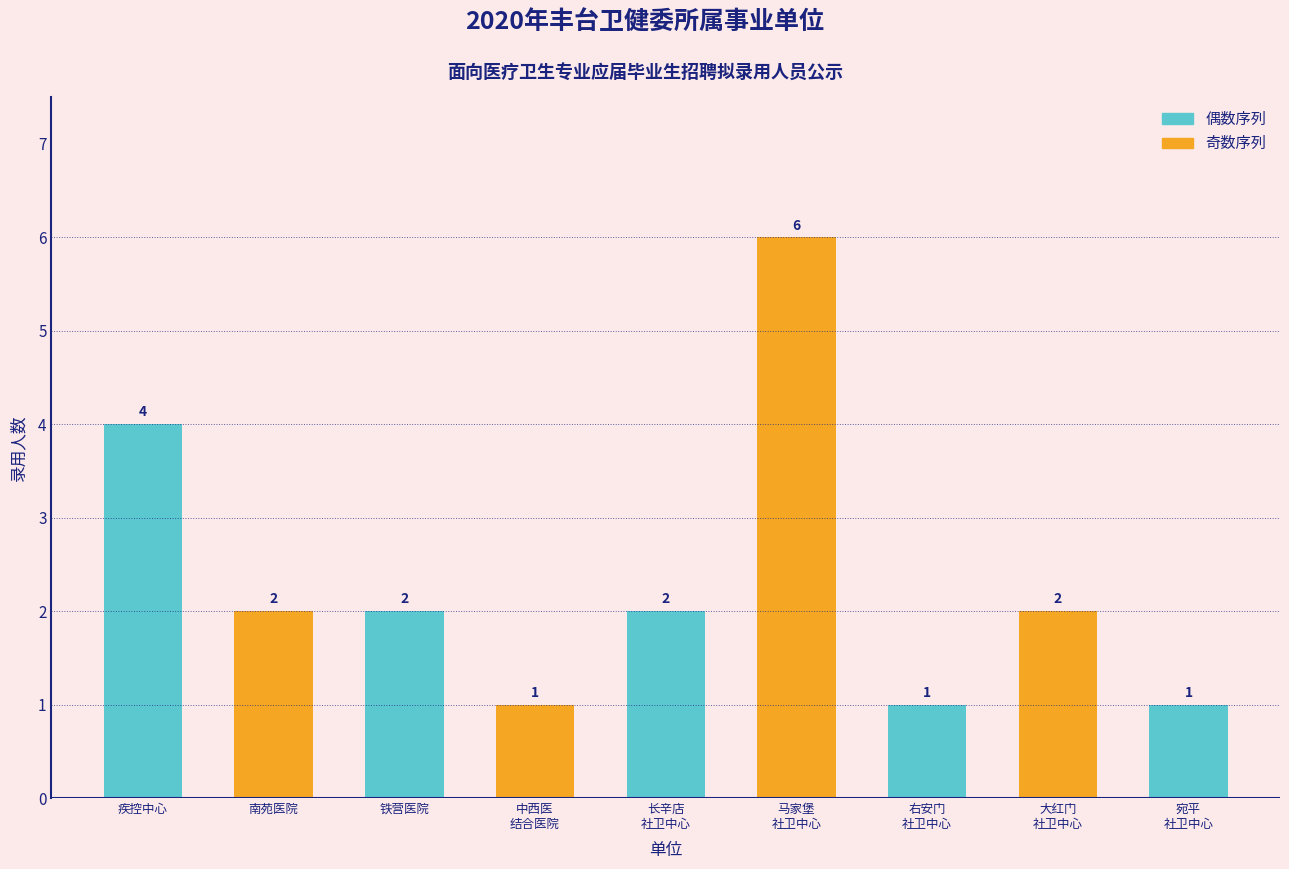

Reading right to left, transcribe all the data shown in this chart.

1	2	1	6	2	1	2	2	4